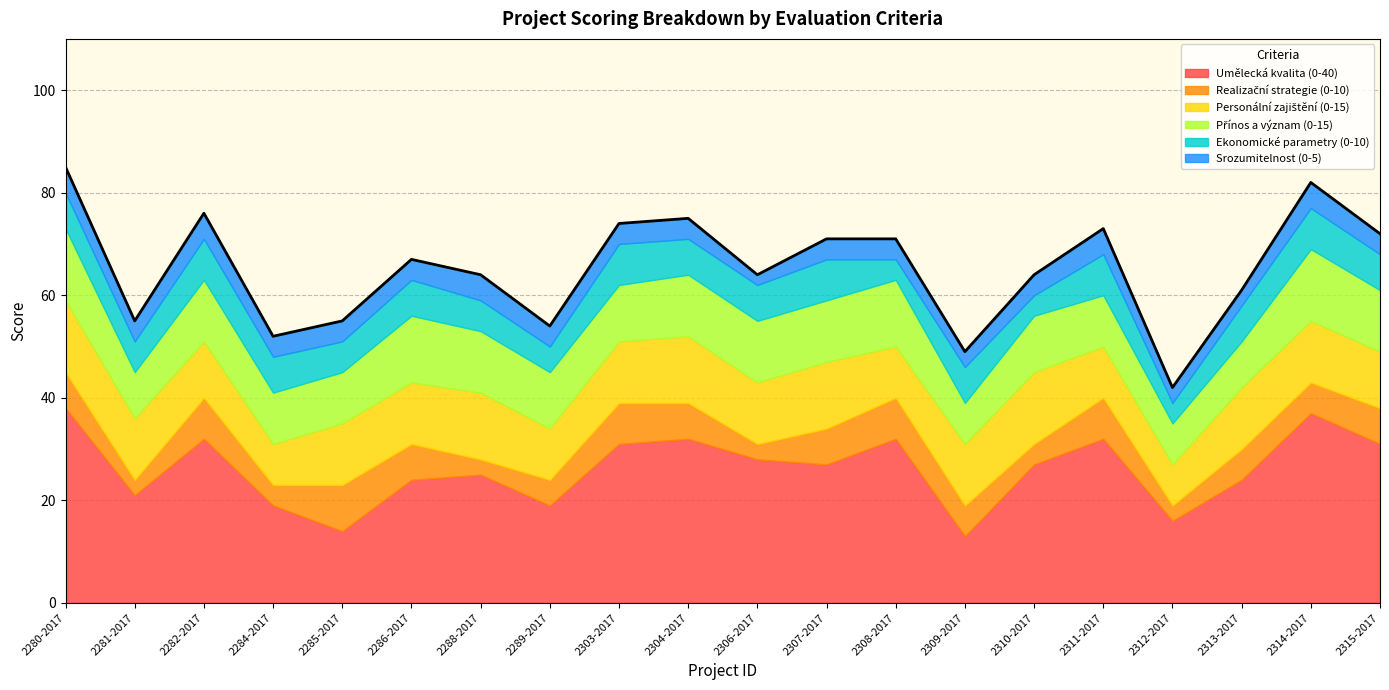

True or false: Umělecká kvalita (0-40) and Personální zajištění (0-15) intersect in this chart.

False